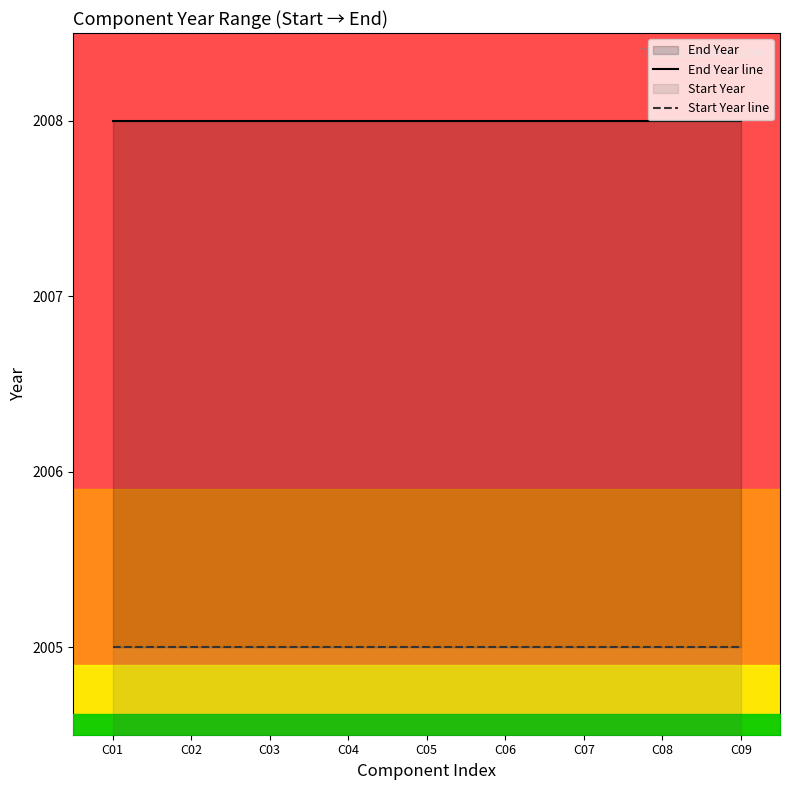

Reading left to right, what are all the values shown in this chart?

End Year line: C01=2008	C02=2008	C03=2008	C04=2008	C05=2008	C06=2008	C07=2008	C08=2008	C09=2008
Start Year line: C01=2005	C02=2005	C03=2005	C04=2005	C05=2005	C06=2005	C07=2005	C08=2005	C09=2005